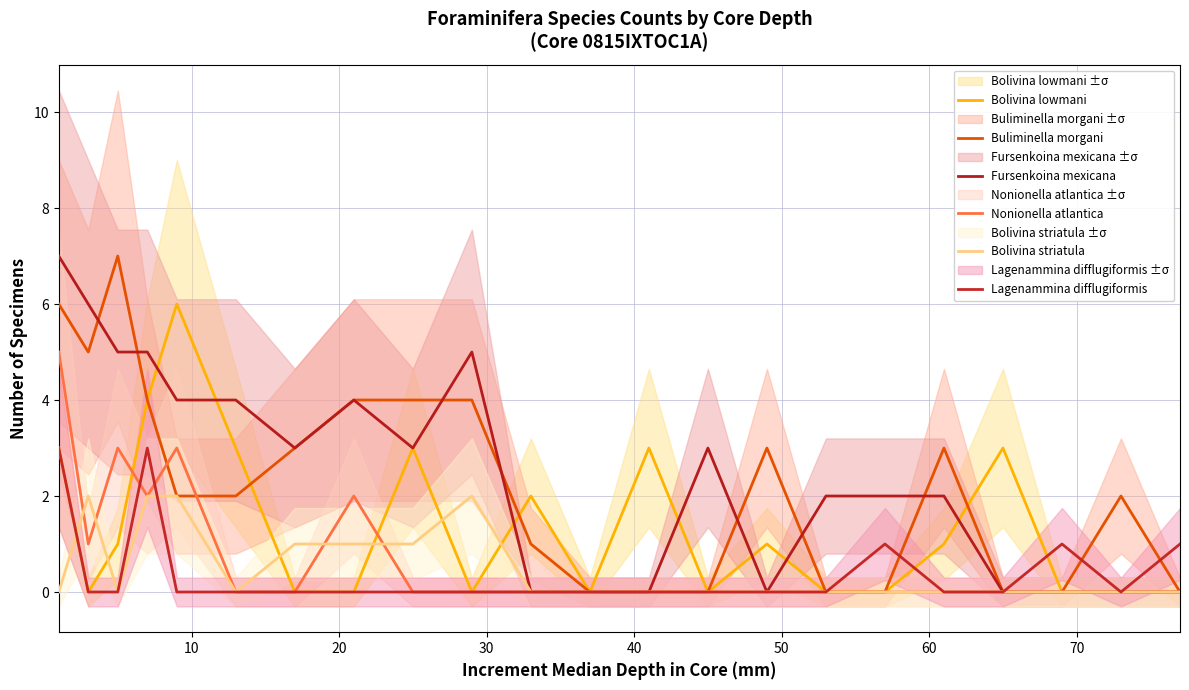

True or false: Buliminella morgani has more than 2 points higher than both neighbors.

True